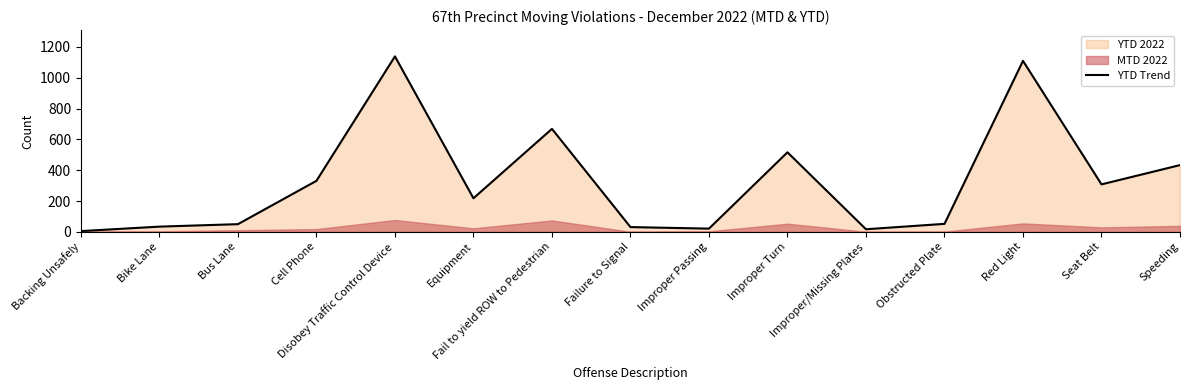

Count the number of categories in the chart.

15